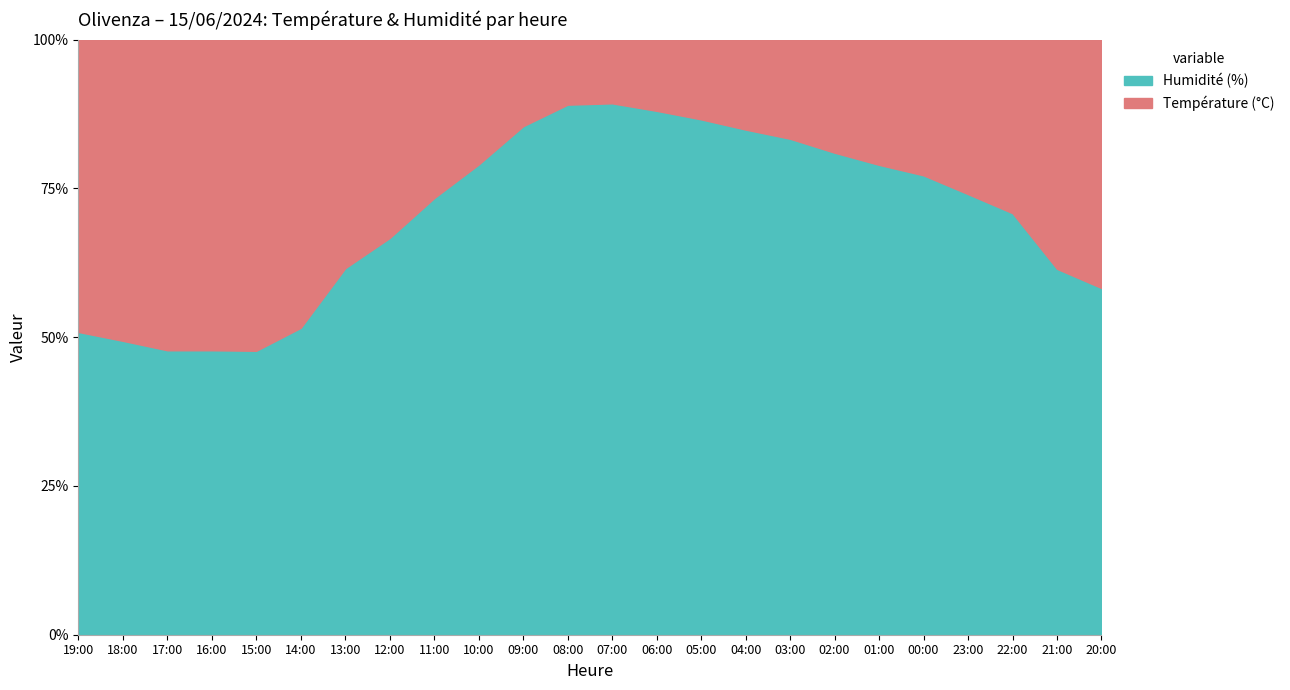

Between 00:00 and 22:00, which series saw the biggest shift?

Humidité (%)